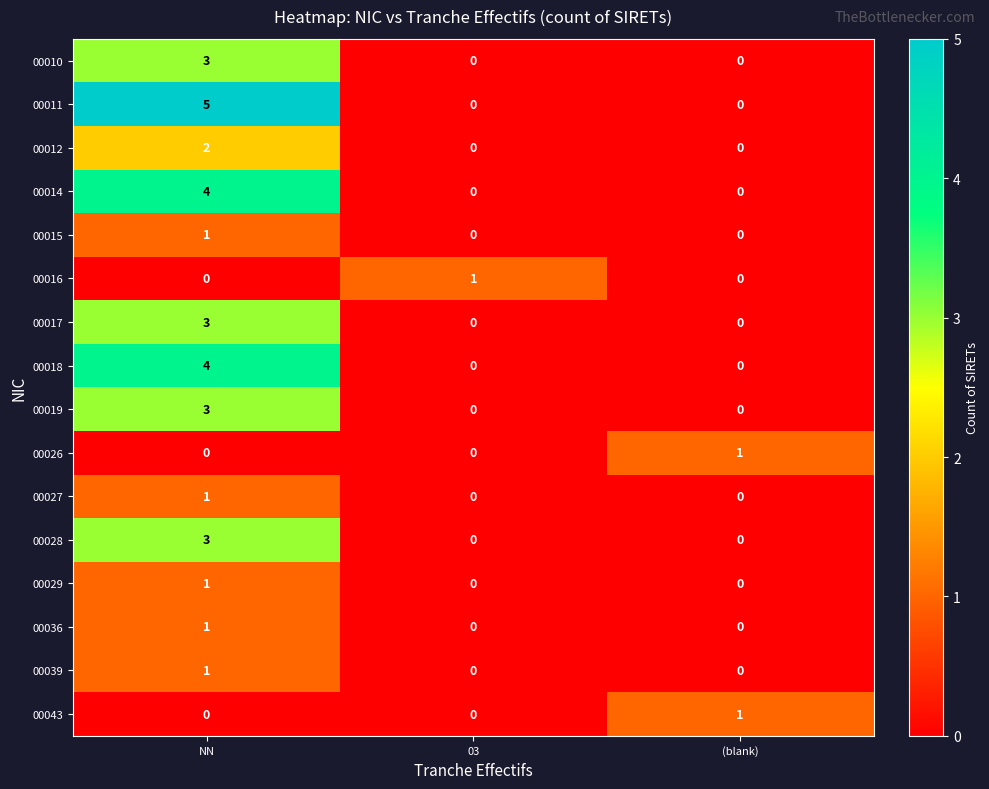

Which label corresponds to the largest value in the chart?

NN